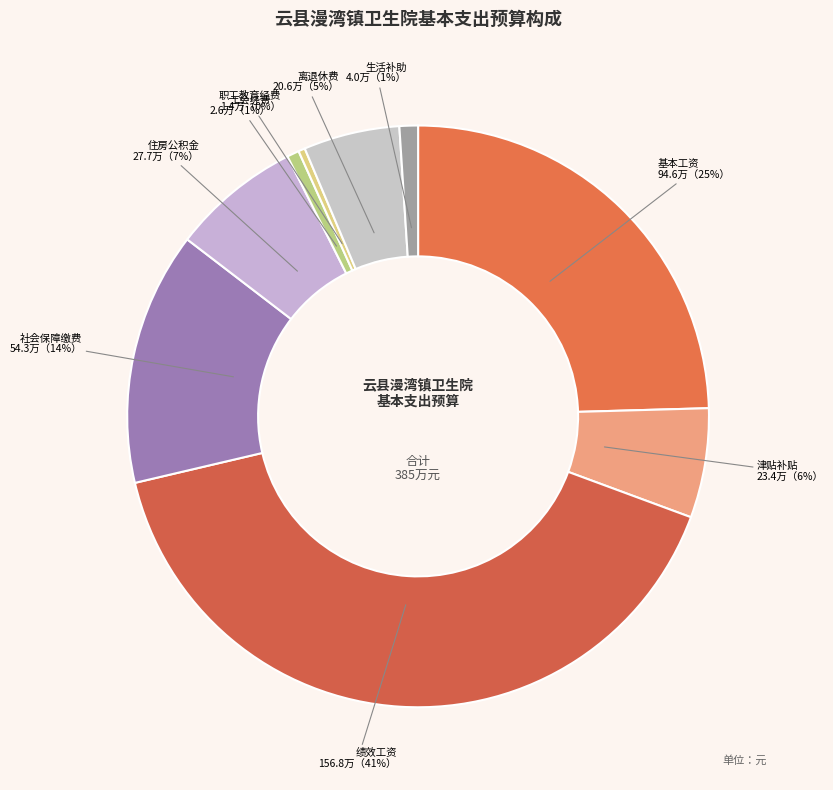

To the nearest percent, what percentage of the pie is 津贴补贴?

6%